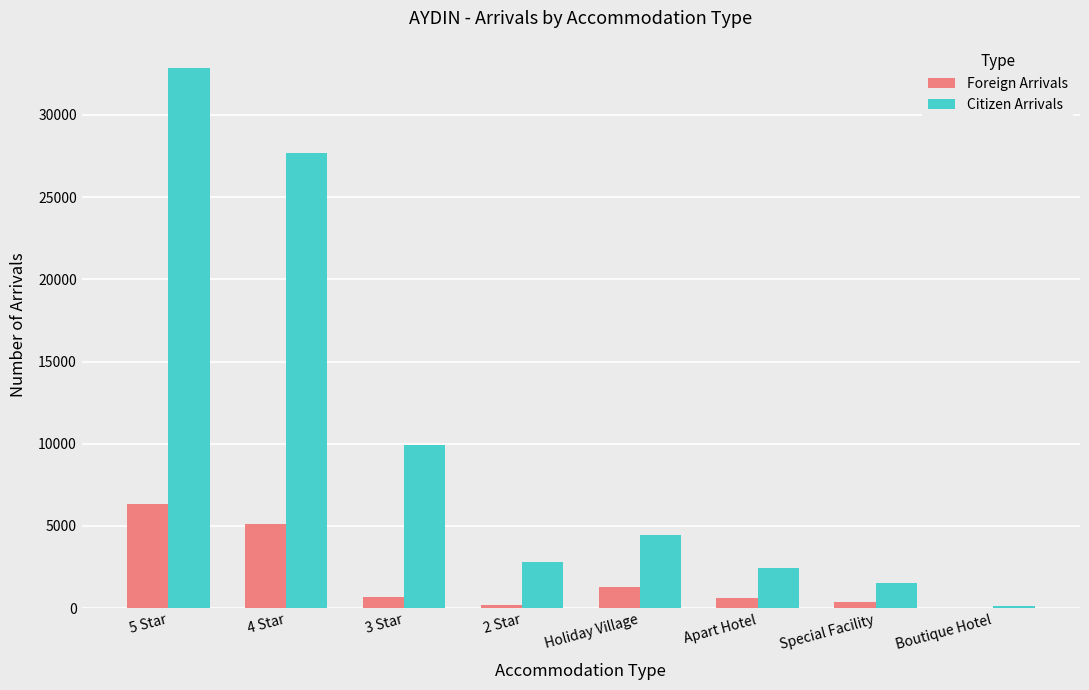

Which series has the largest range (max minus min)?

Citizen Arrivals